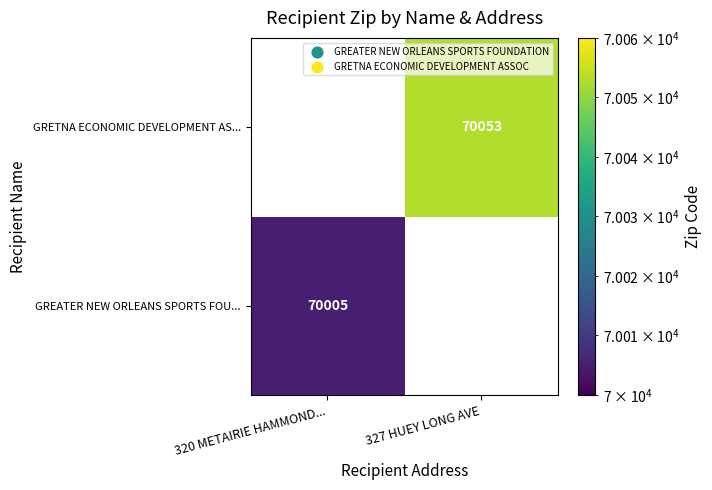

Is the value of GREATER NEW ORLEANS SPORTS FOU... at 320 METAIRIE HAMMOND... greater than the value of GRETNA ECONOMIC DEVELOPMENT AS... at 327 HUEY LONG AVE?

No